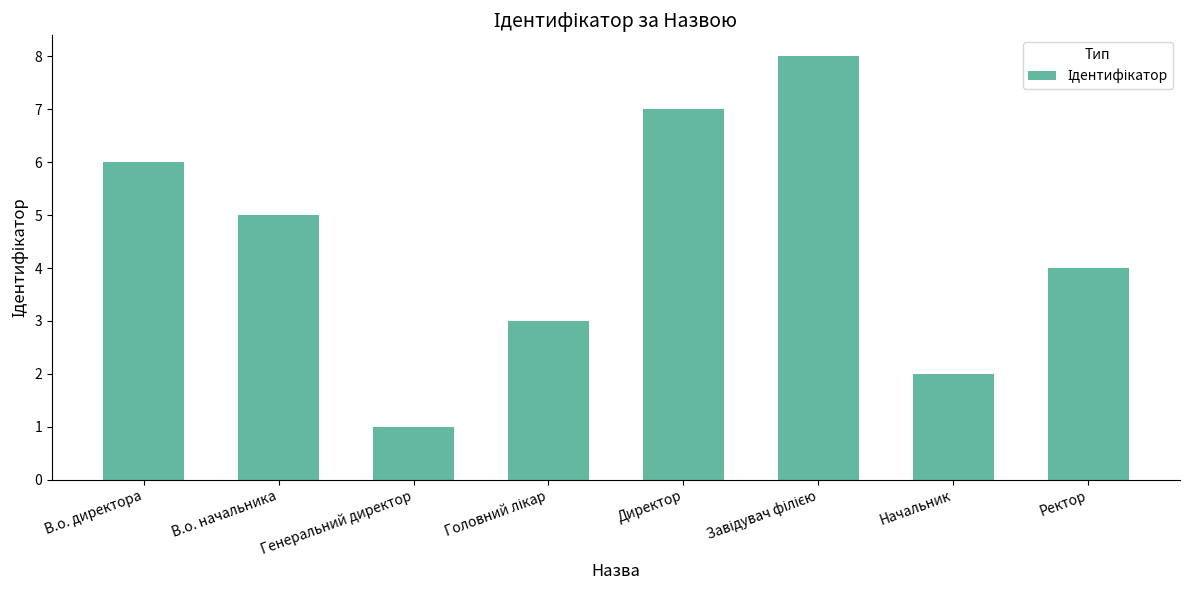

How many categories are shown in the chart?

8